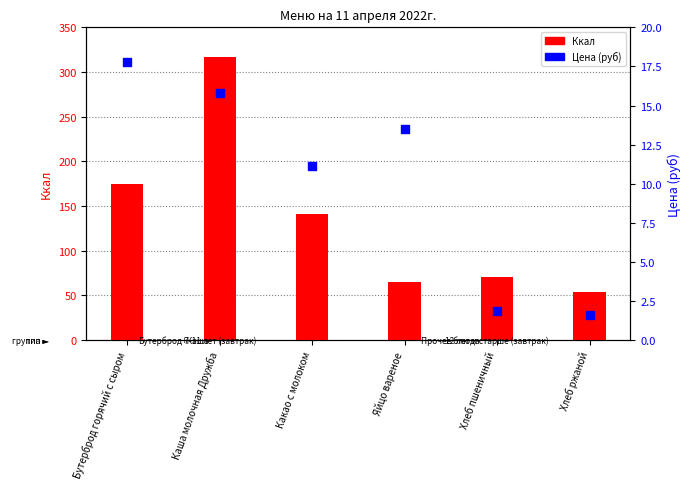

Which series has the widest spread of Y values?

Ккал